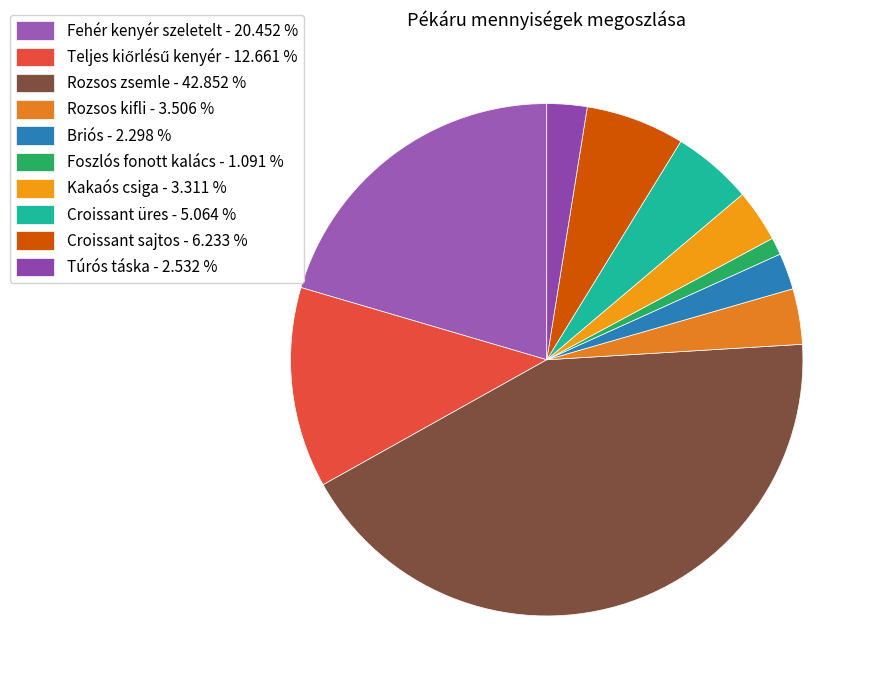

Combined, do Rozsos kifli and Kakaós csiga account for over 50%?

No